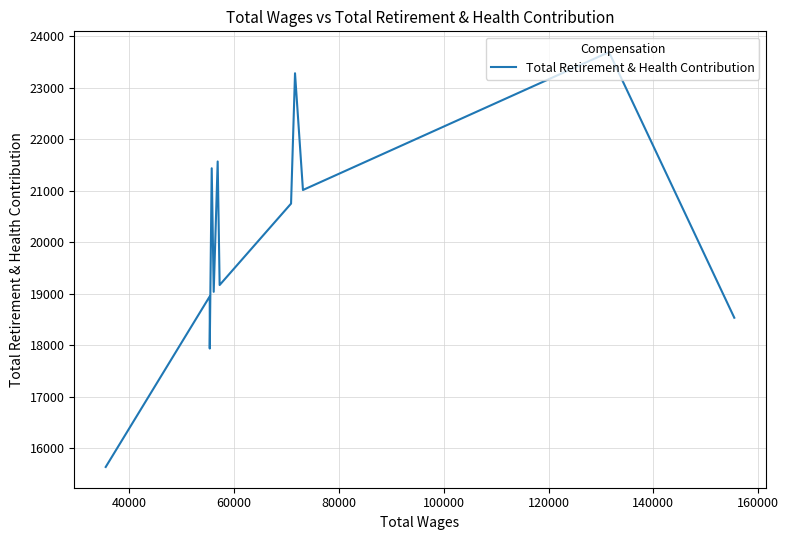

Is this an area chart (filled region under the line)?

No